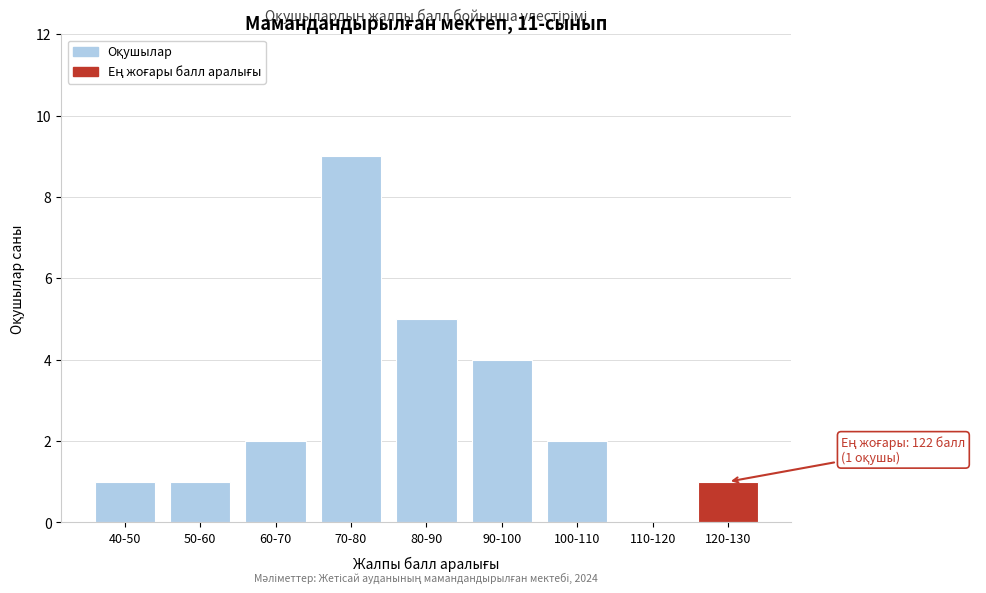

Reading left to right, list all the values displayed in this chart.

40-50=1	50-60=1	60-70=2	70-80=9	80-90=5	90-100=4	100-110=2	110-120=0	120-130=1